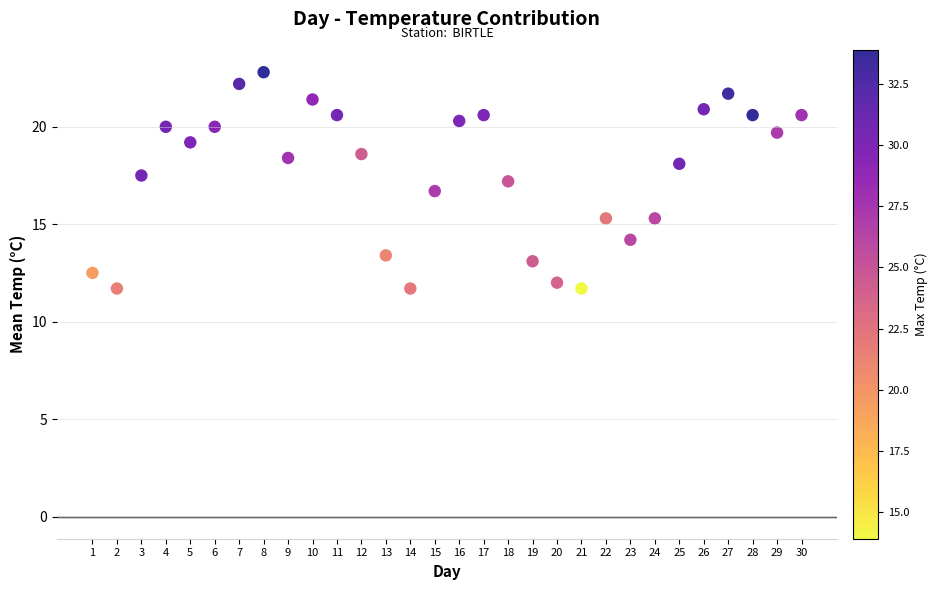

What is the range of Y values (max minus min)?

11.1